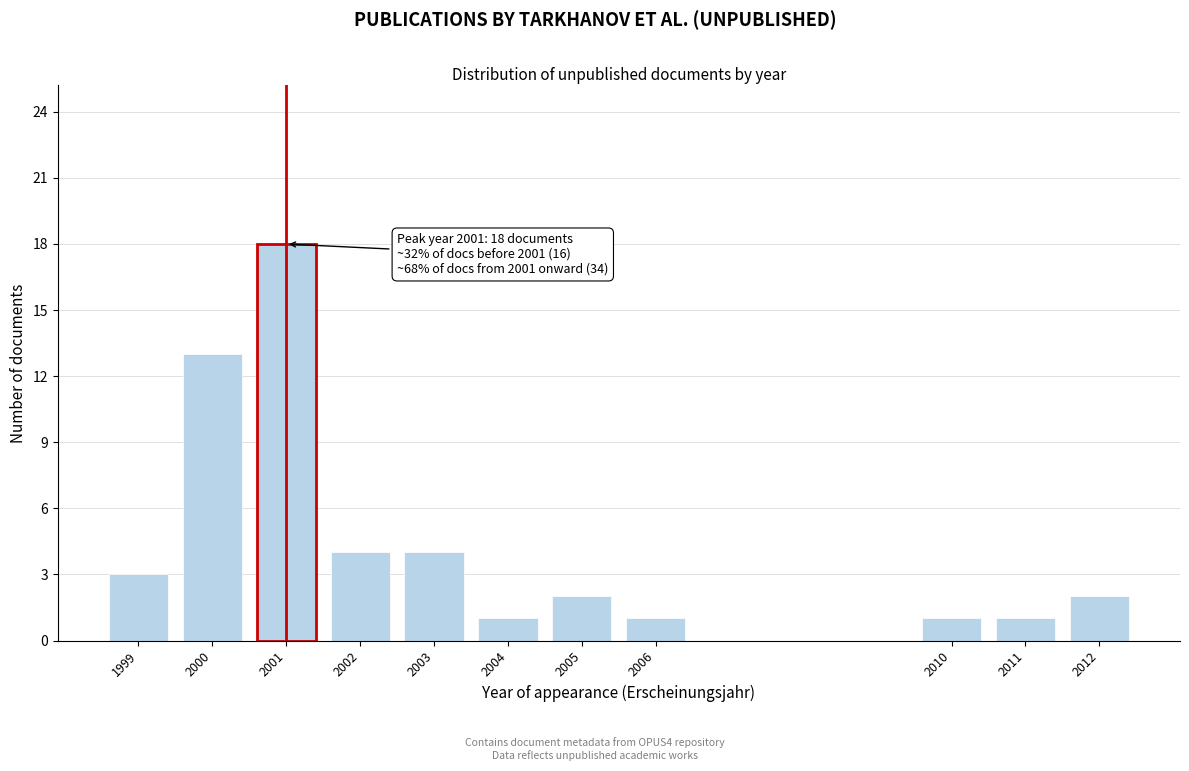

Reading right to left, transcribe all the data shown in this chart.

2012=2	2011=1	2010=1	2006=1	2005=2	2004=1	2003=4	2002=4	2001=18	2000=13	1999=3